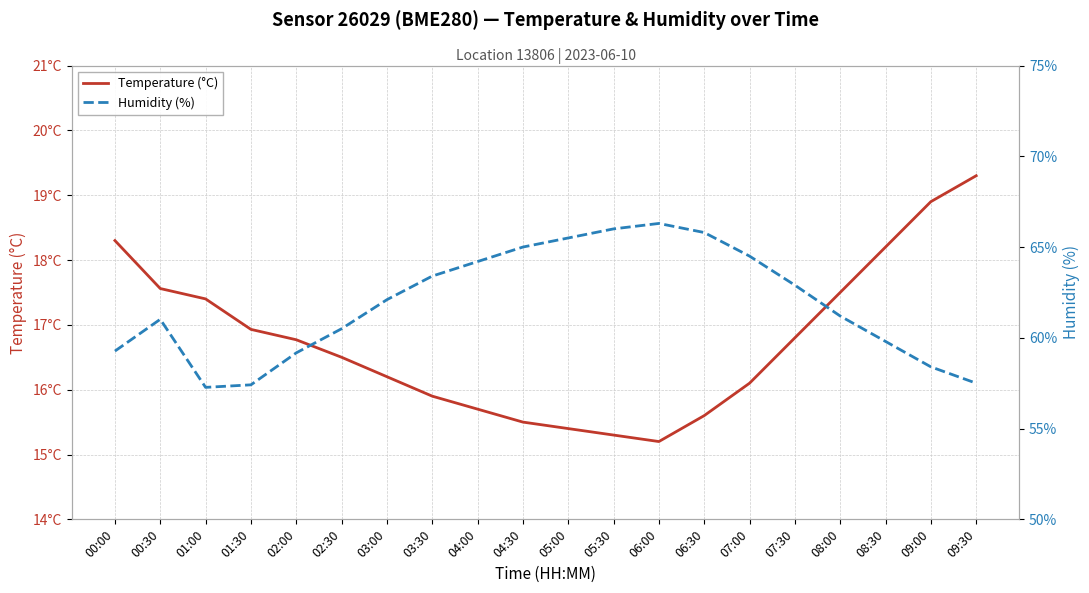

Is the value of Temperature (°C) at 07:30 greater than the value of Humidity (%) at 02:30?

No